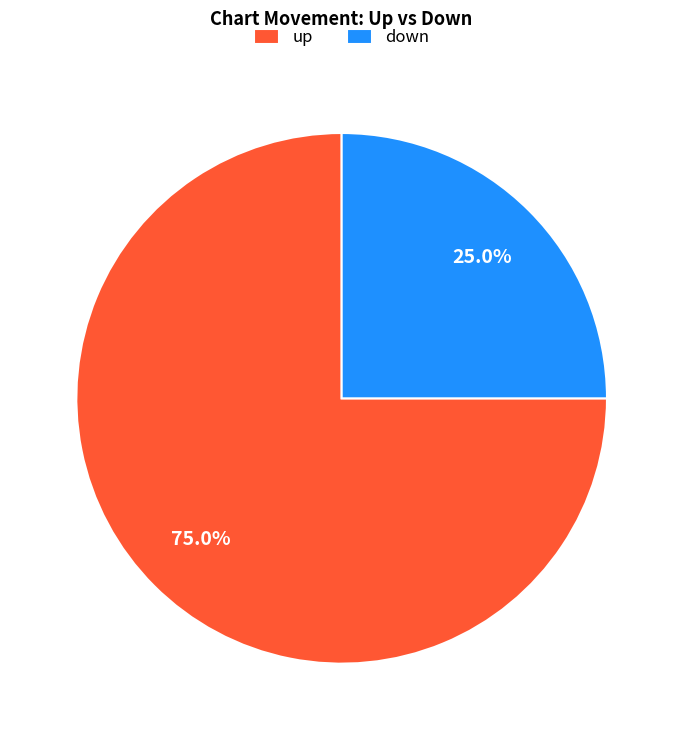

To the nearest percent, what percentage of the pie is up?

75%